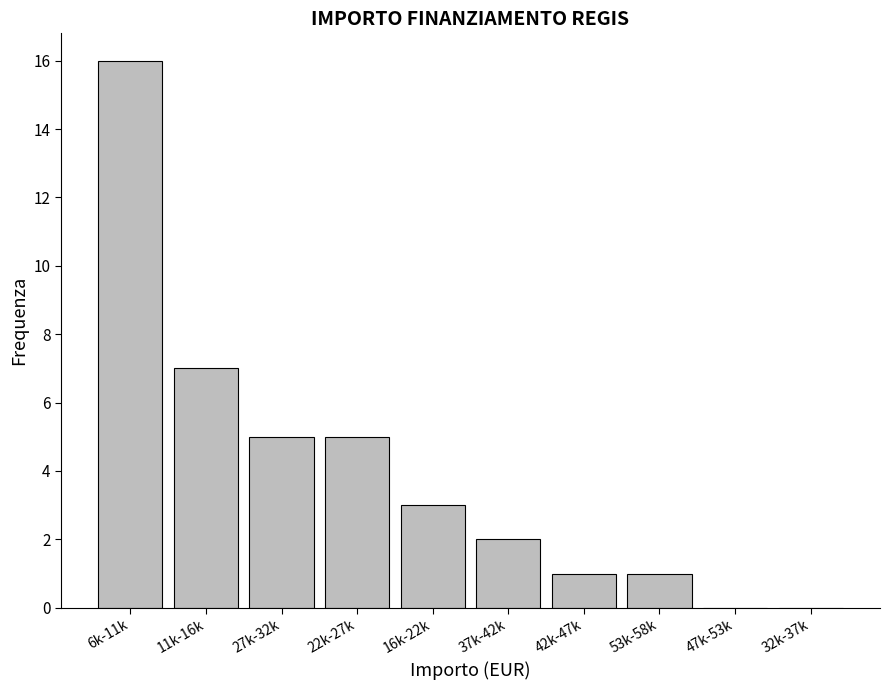

Reading right to left, list all the values displayed in this chart.

32k-37k=0	47k-53k=0	53k-58k=1	42k-47k=1	37k-42k=2	16k-22k=3	22k-27k=5	27k-32k=5	11k-16k=7	6k-11k=16